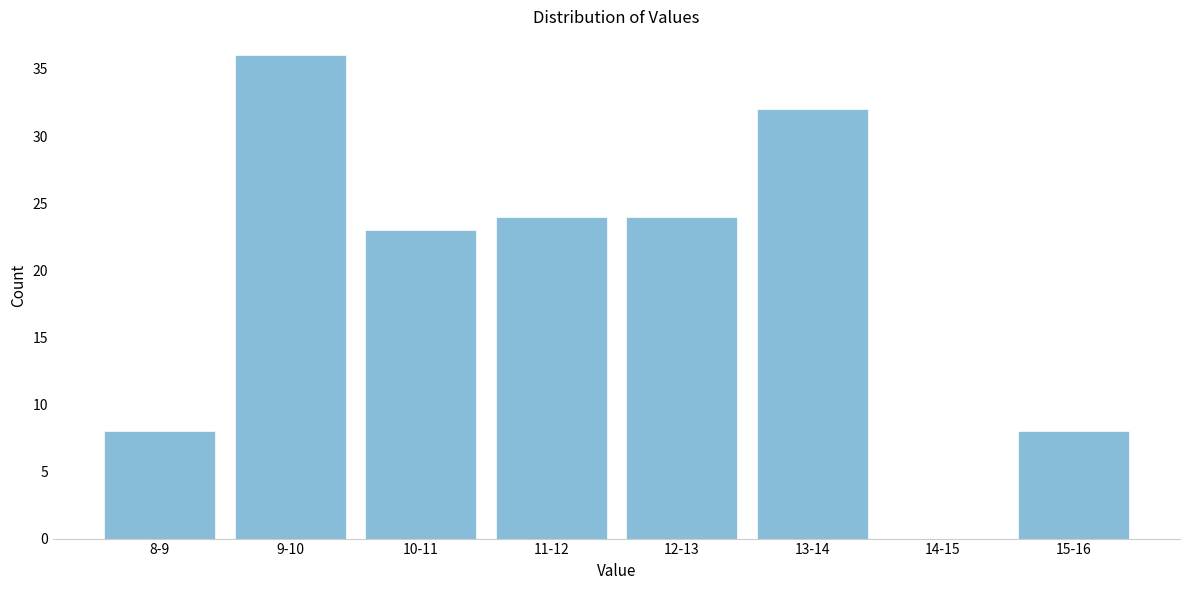

Reading left to right, extract all data points from this chart.

8-9=8	9-10=36	10-11=23	11-12=24	12-13=24	13-14=32	14-15=0	15-16=8